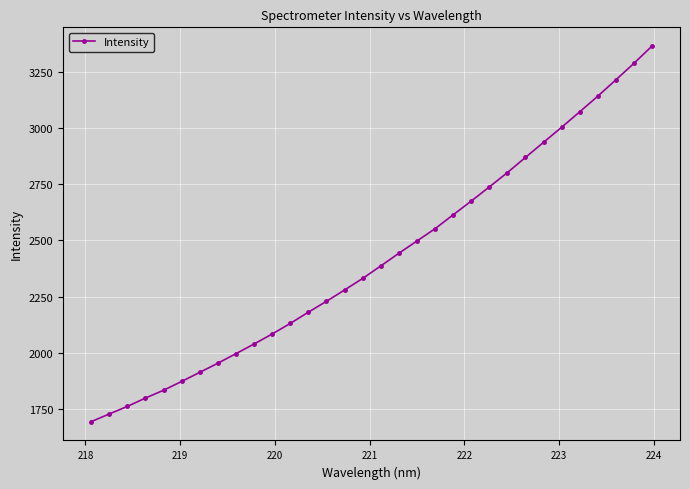

What is the sum of all values?

77421.4